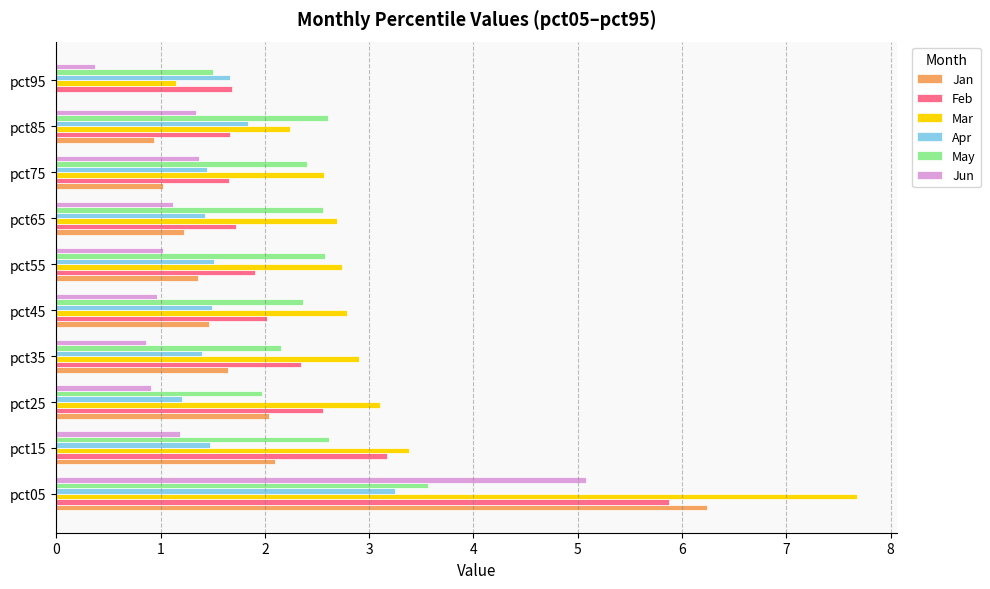

What is the highest value of the Apr series?

3.2